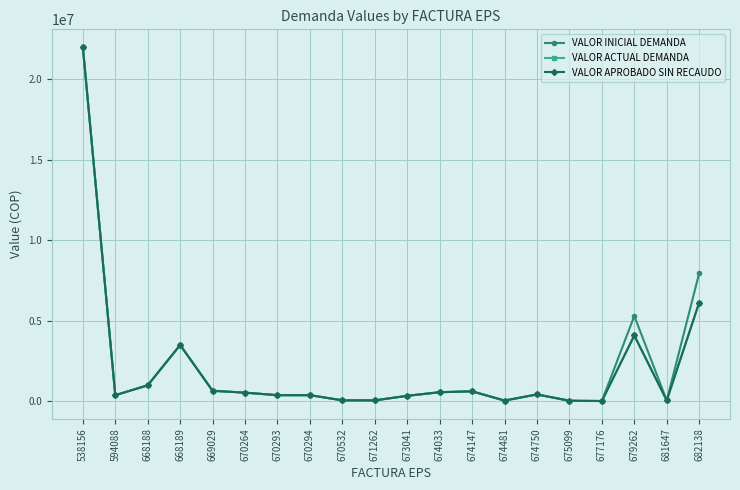

Which series has the largest total across all categories?

VALOR INICIAL DEMANDA